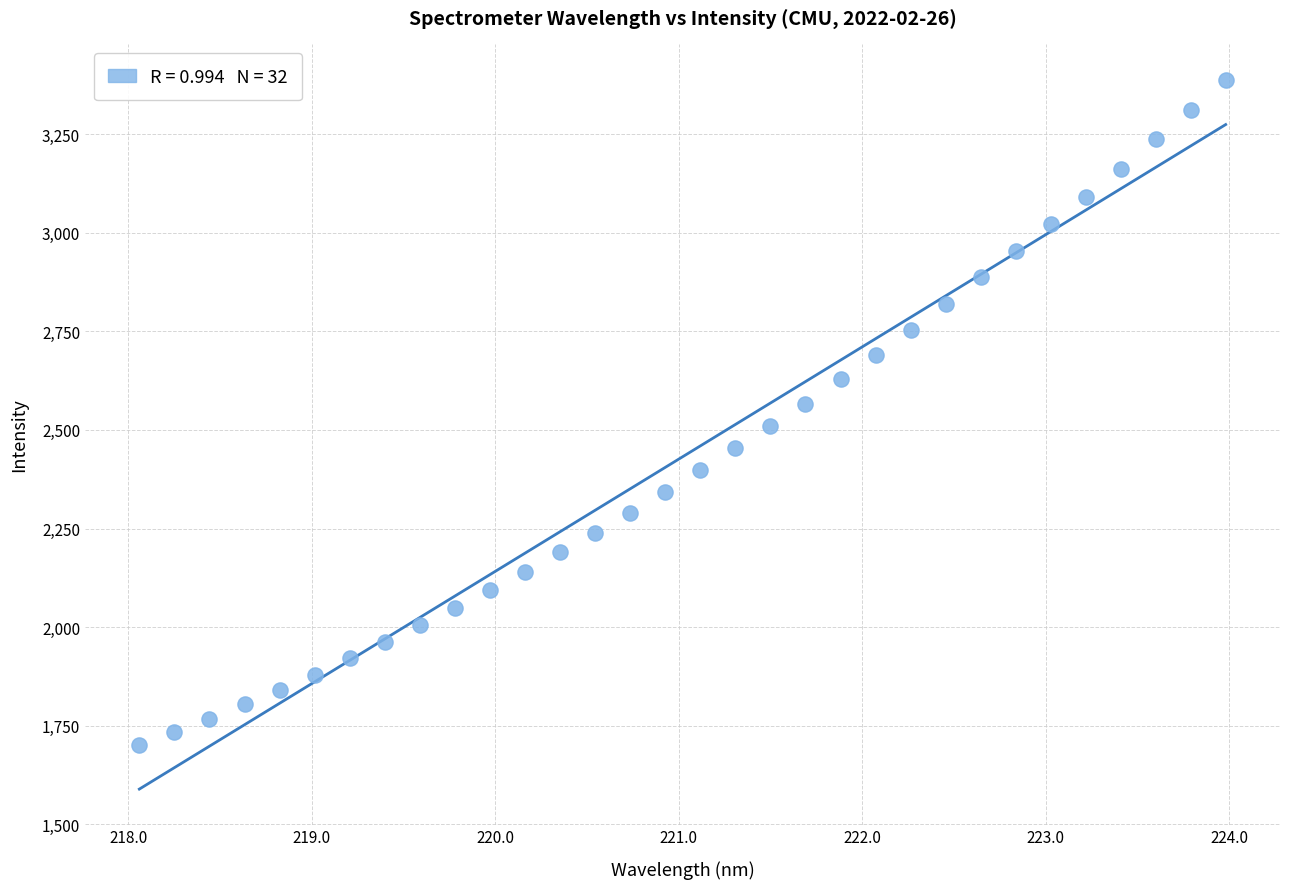

What is the range of X values (max minus min)?

5.9